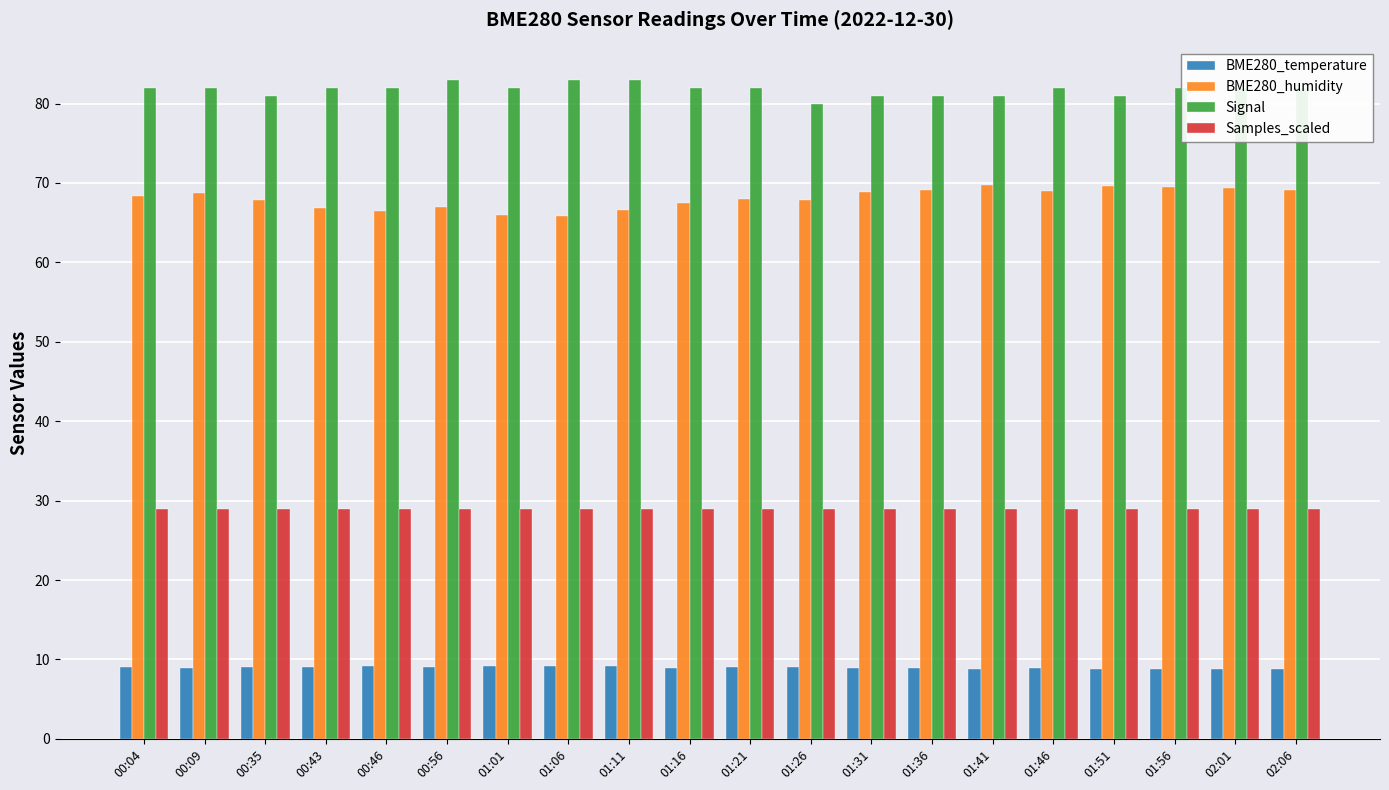

What is the minimum value for Samples_scaled?

29.0